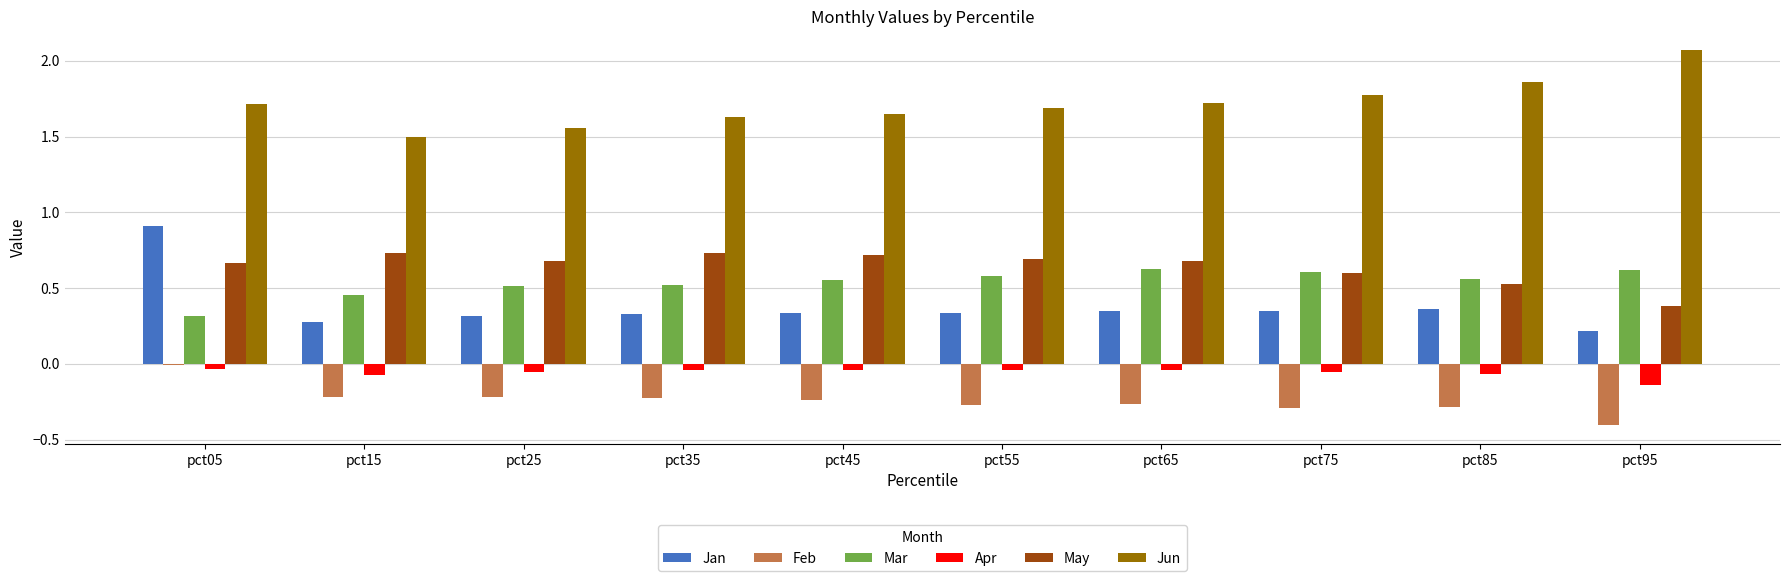

Is the value of May at pct45 greater than the value of Feb at pct55?

Yes